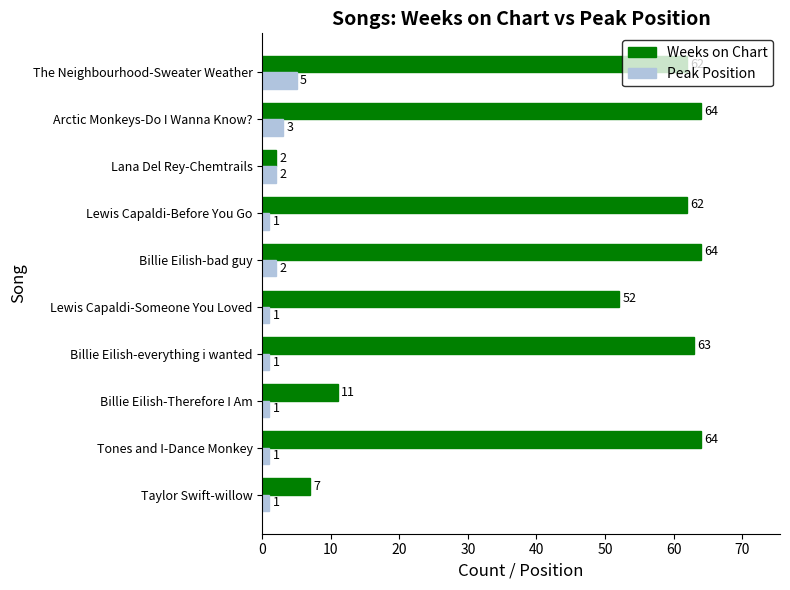

Rank the series by their average value, from highest to lowest.

Weeks on Chart, Peak Position